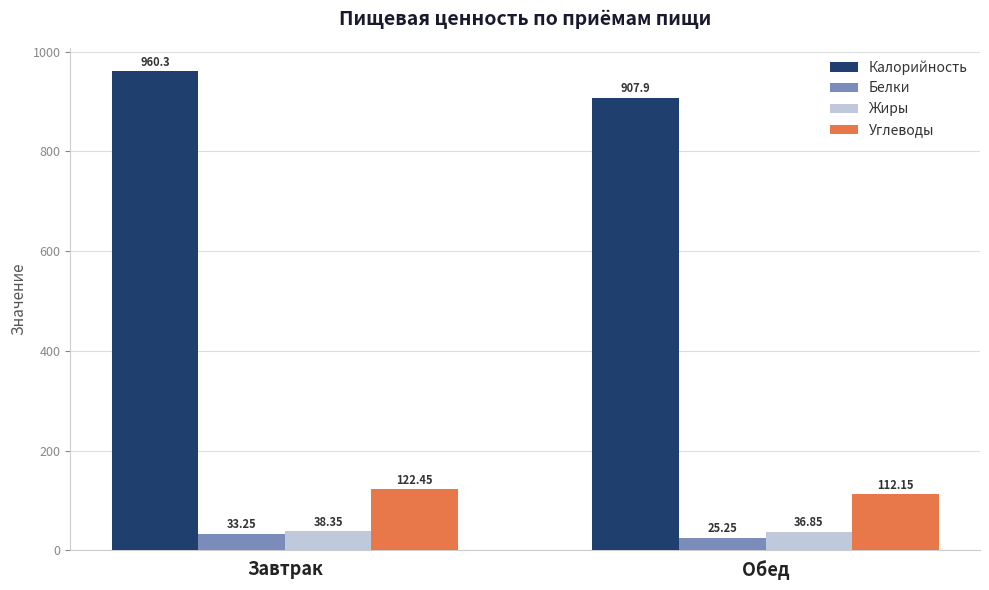

What is the average value of the Калорийность series?

934.1